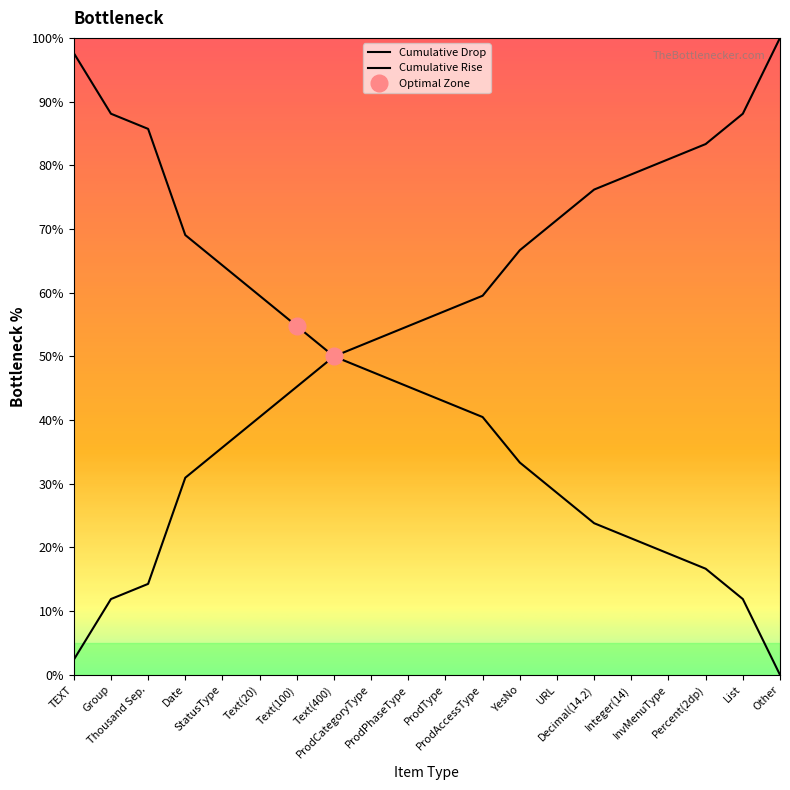

List the series in order of their peak value, highest first.

Cumulative Rise, Cumulative Drop